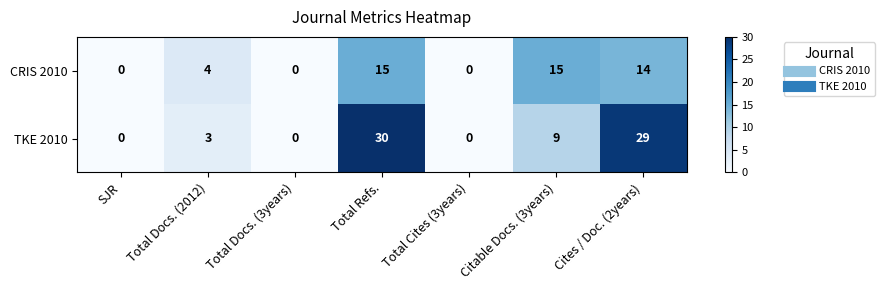

The value of CRIS 2010 at Total Cites (3years) is 6. True or false?

False